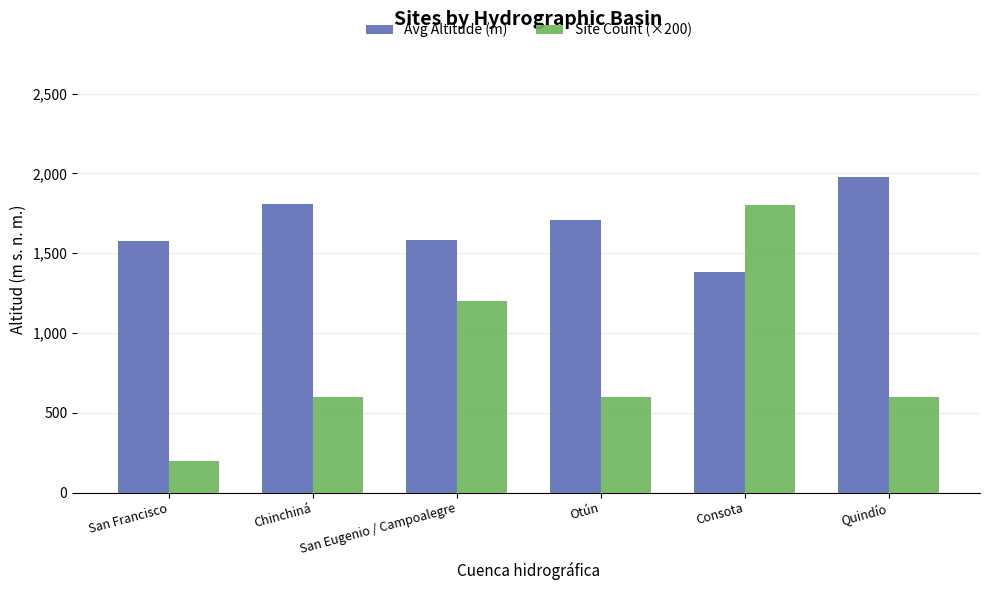

Rank the series by their maximum value, from lowest to highest.

Site Count (×200), Avg Altitude (m)